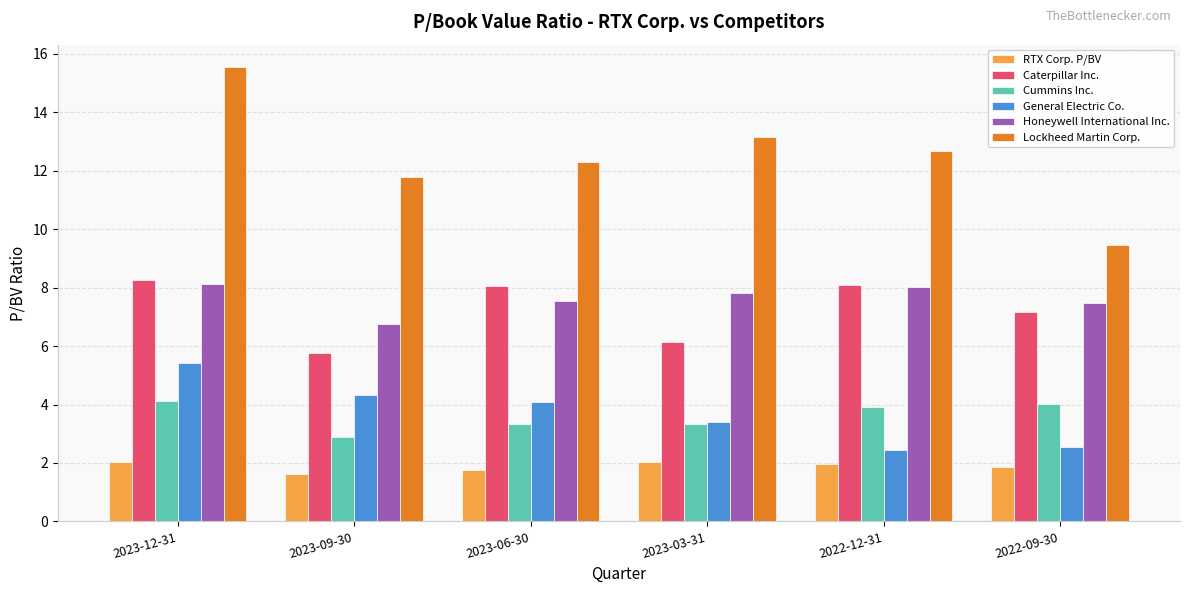

Rank the series at 2023-12-31 from highest to lowest value.

Lockheed Martin Corp., Caterpillar Inc., Honeywell International Inc., General Electric Co., Cummins Inc., RTX Corp. P/BV